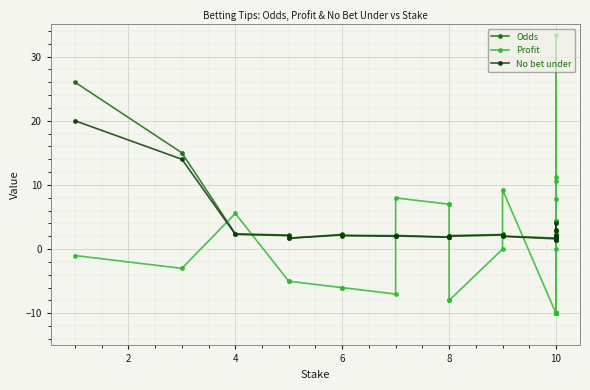

Is it true that Odds equals 3.0 at 10?

False